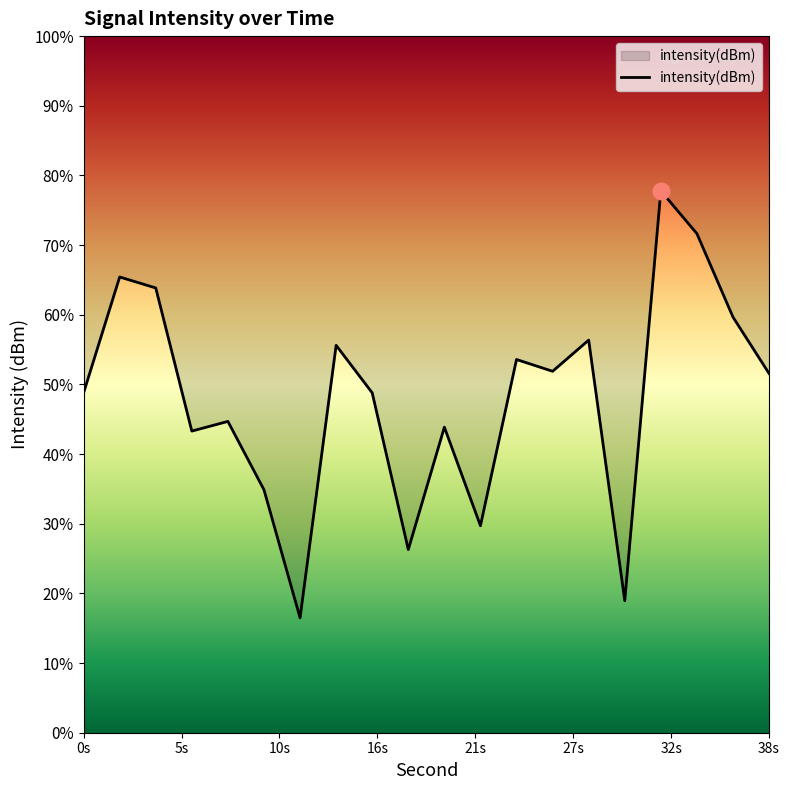

Does the chart have visible grid lines?

No